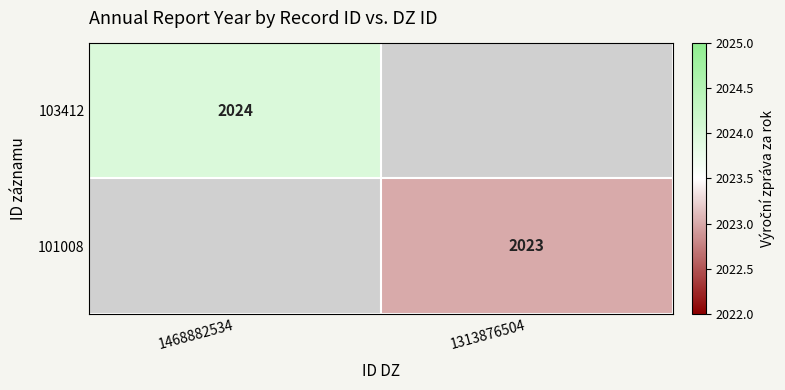

Is the value of 101008 at 1313876504 greater than the value of 103412 at 1468882534?

No